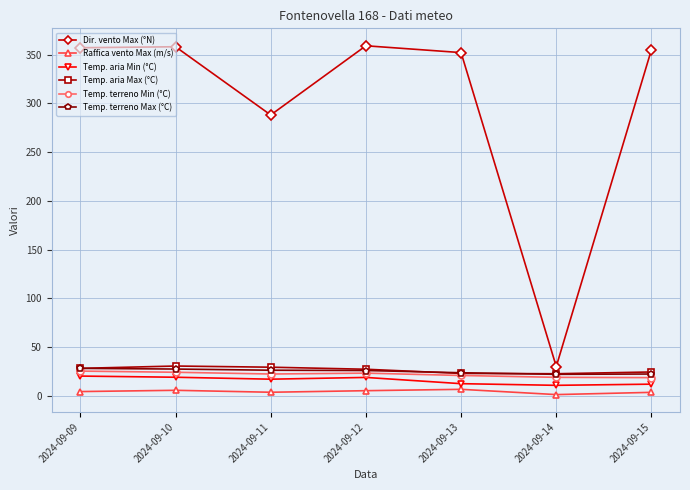

How many lines are shown in the chart?

6